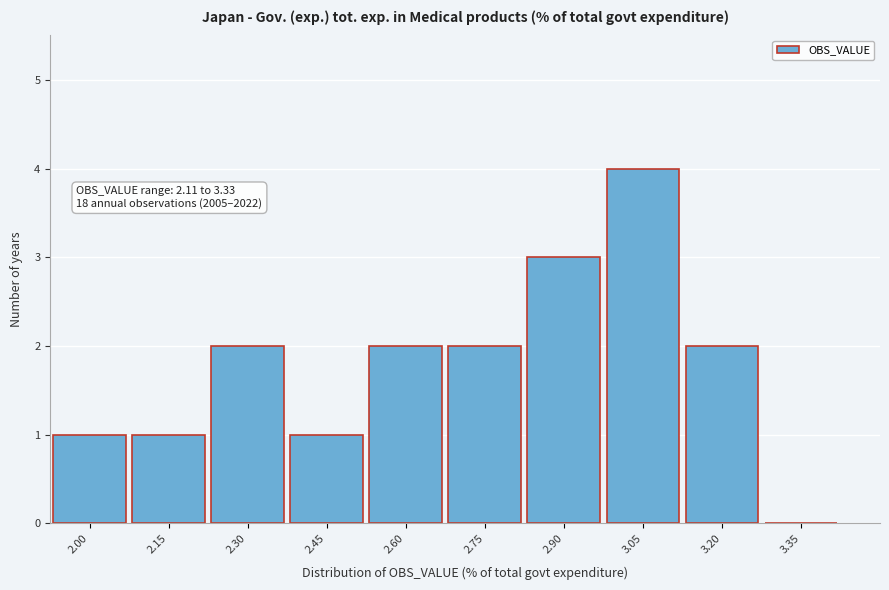

Reading right to left, transcribe all the data shown in this chart.

3.35=0	3.20=2	3.05=4	2.90=3	2.75=2	2.60=2	2.45=1	2.30=2	2.15=1	2.00=1